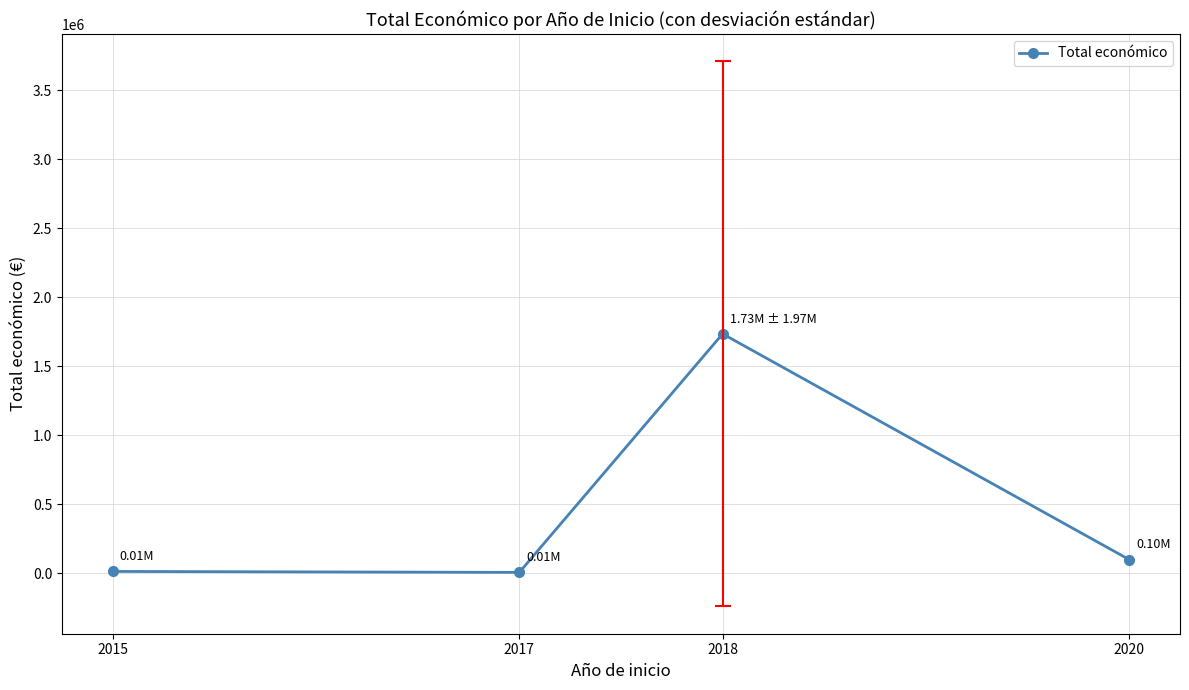

Approximately how many times larger is the value at 2017 compared to 2020?

0.1